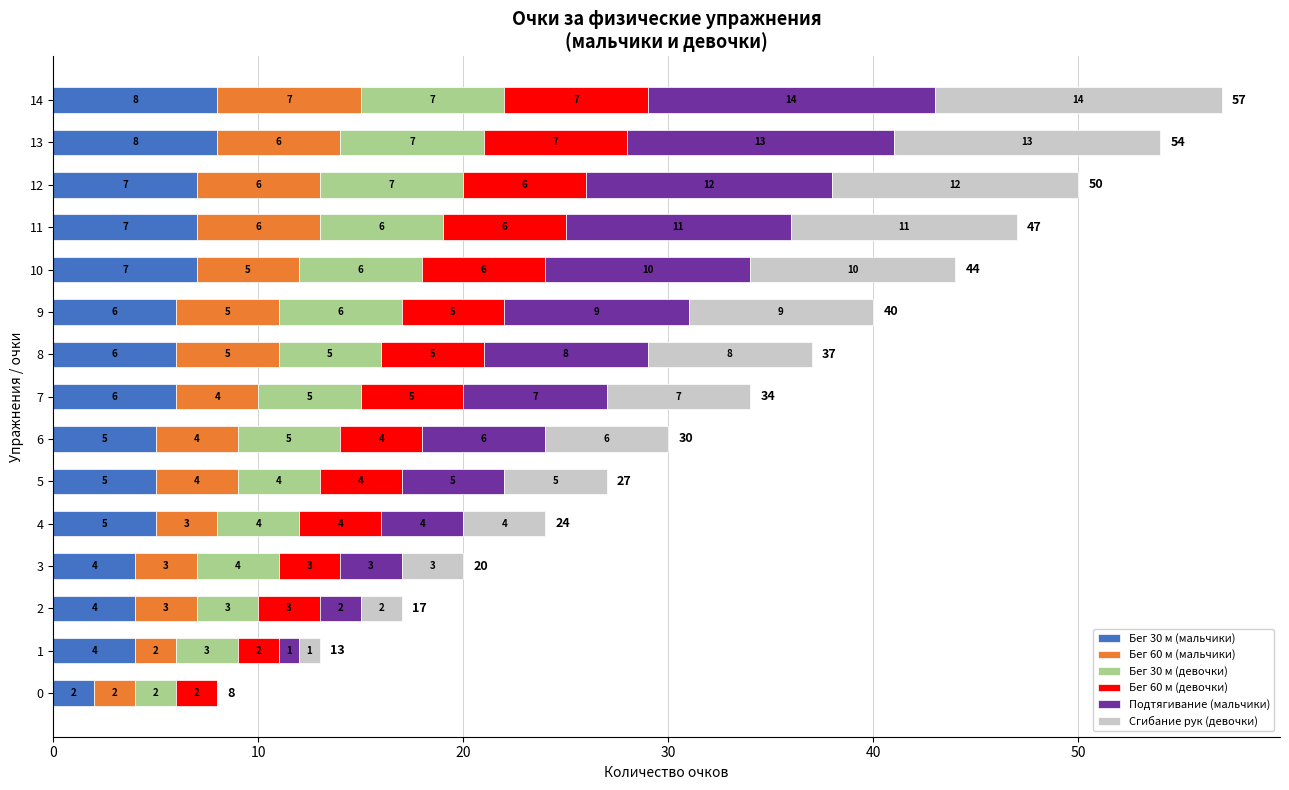

What is the sum of all Бег 30 м (мальчики) values?

84